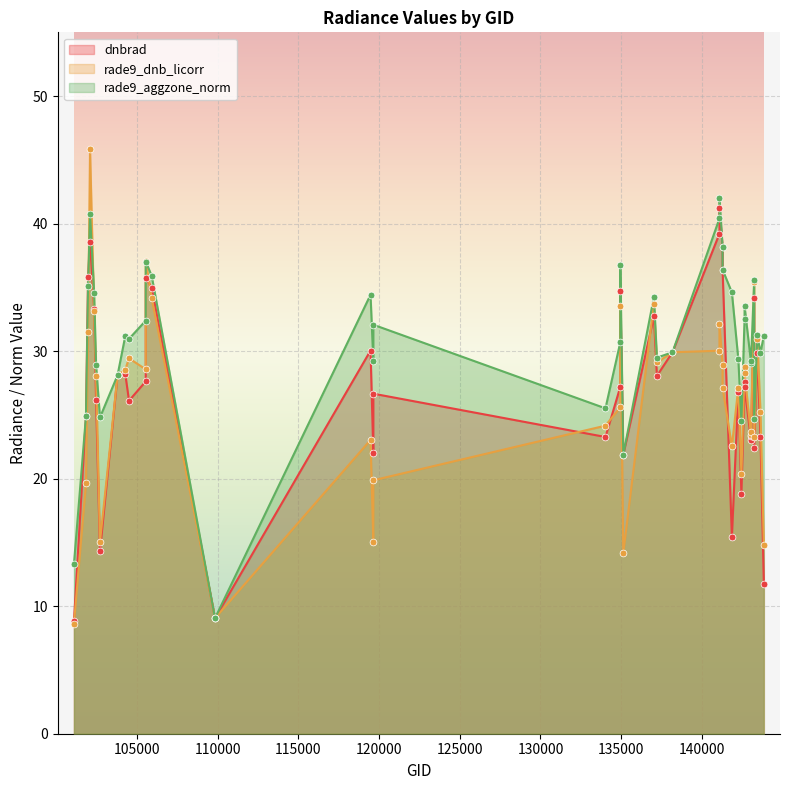

At which category is the sum across all series the highest?

102100